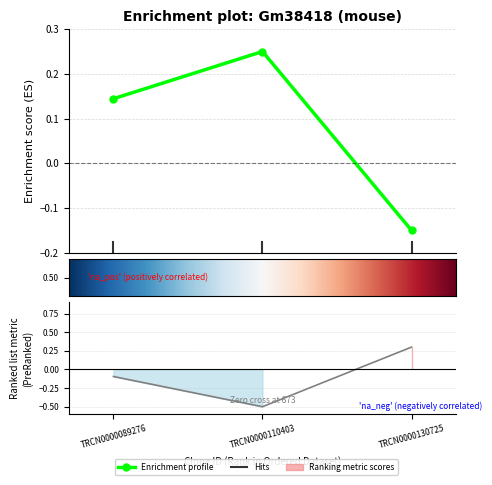

Which category has the lowest value across all series?

TRCN0000110403